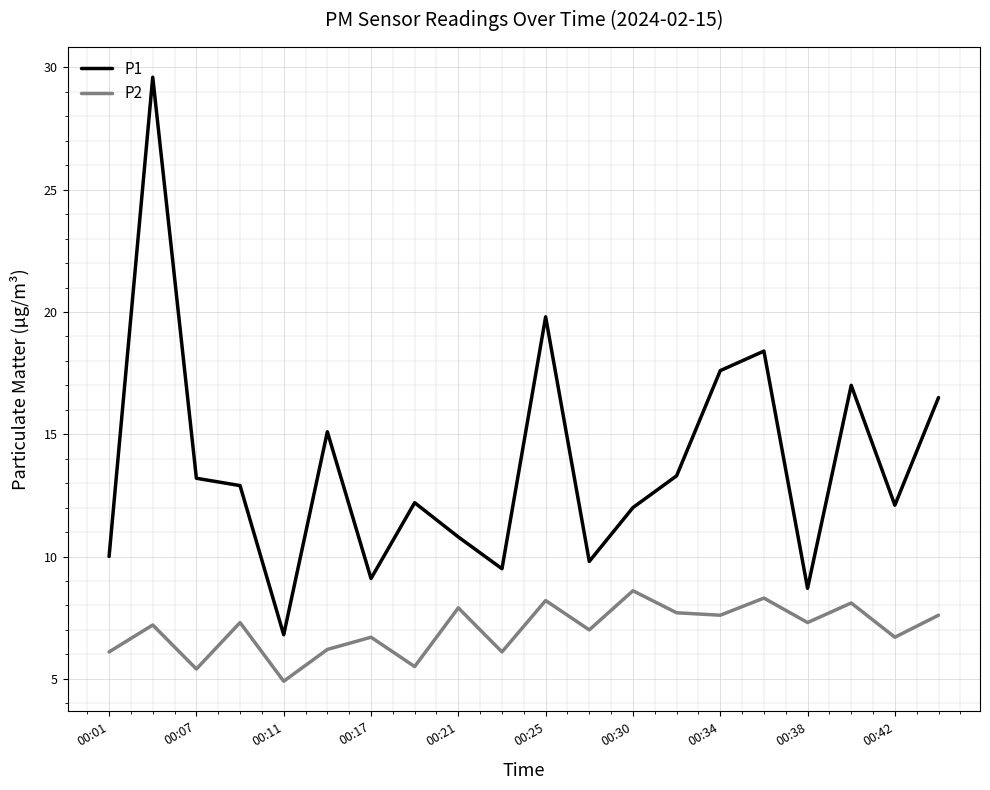

What is the greatest value displayed?

29.6